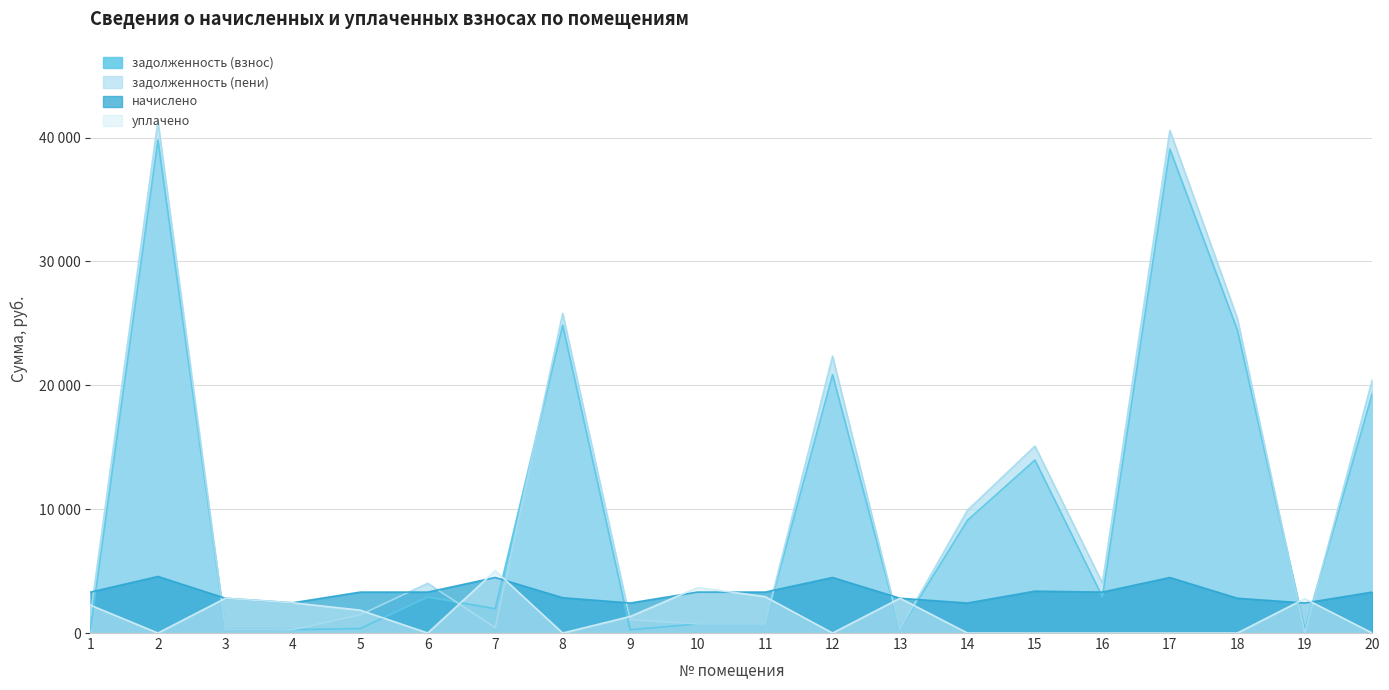

At which label does задолженность (взнос) first exceed 2912?

2